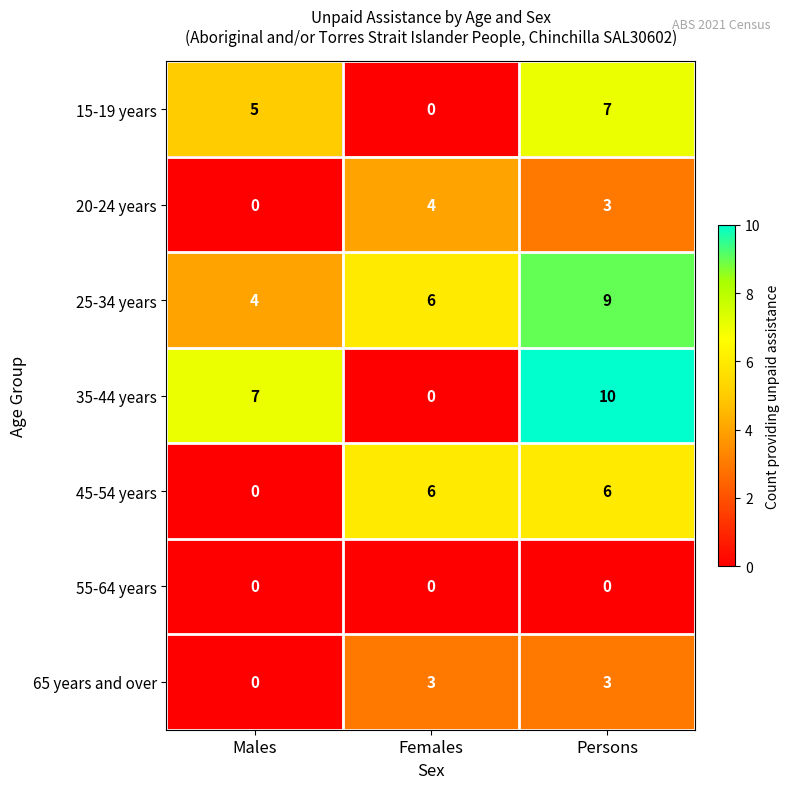

Is it true that 55-64 years equals 0 at Persons?

True